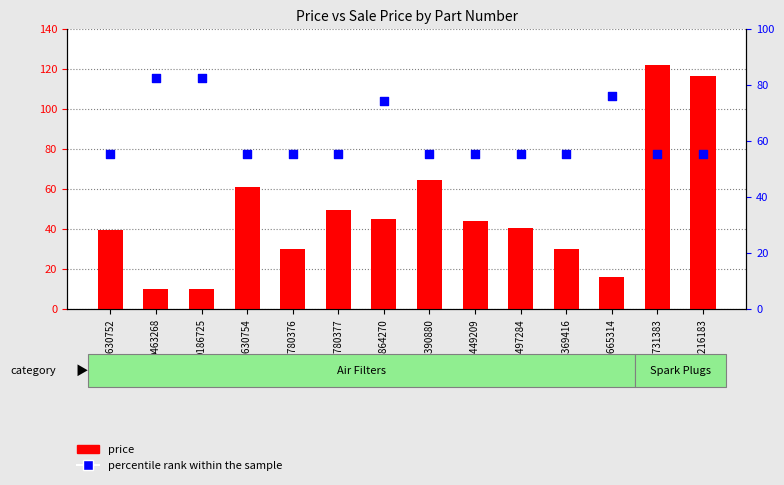

Which series has the largest Y range (max minus min)?

price